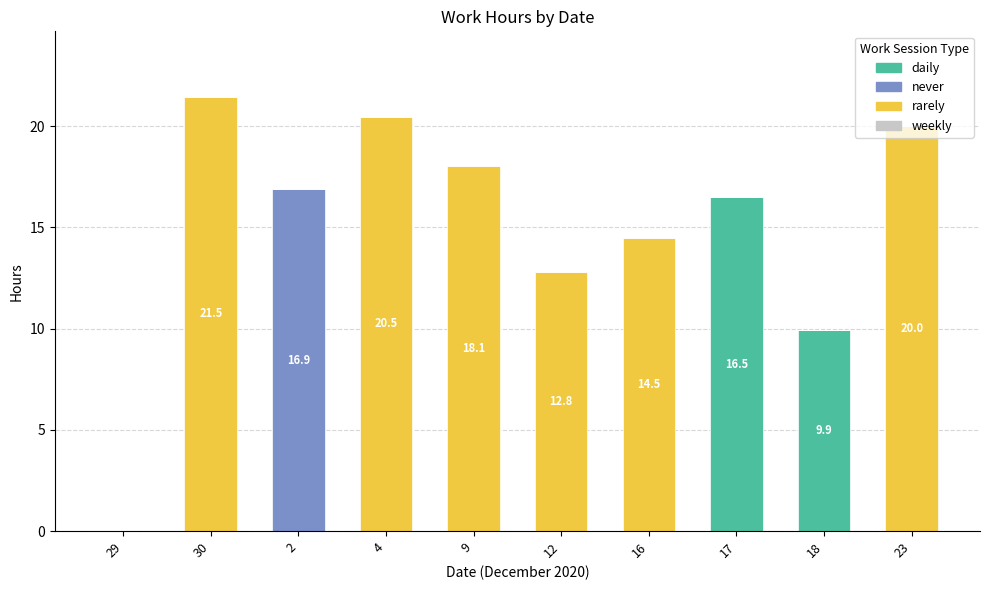

What is the total value across all series at 16?

14.5